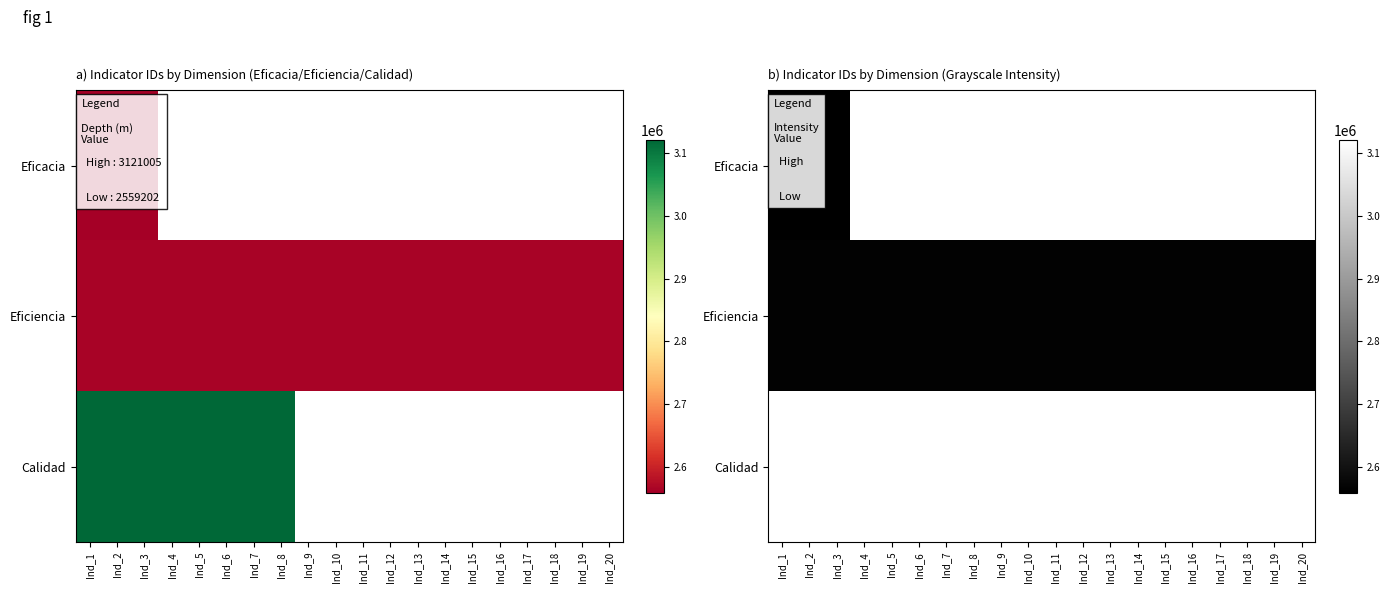

Rank the series by their maximum value, from lowest to highest.

Eficacia, Eficiencia, Calidad